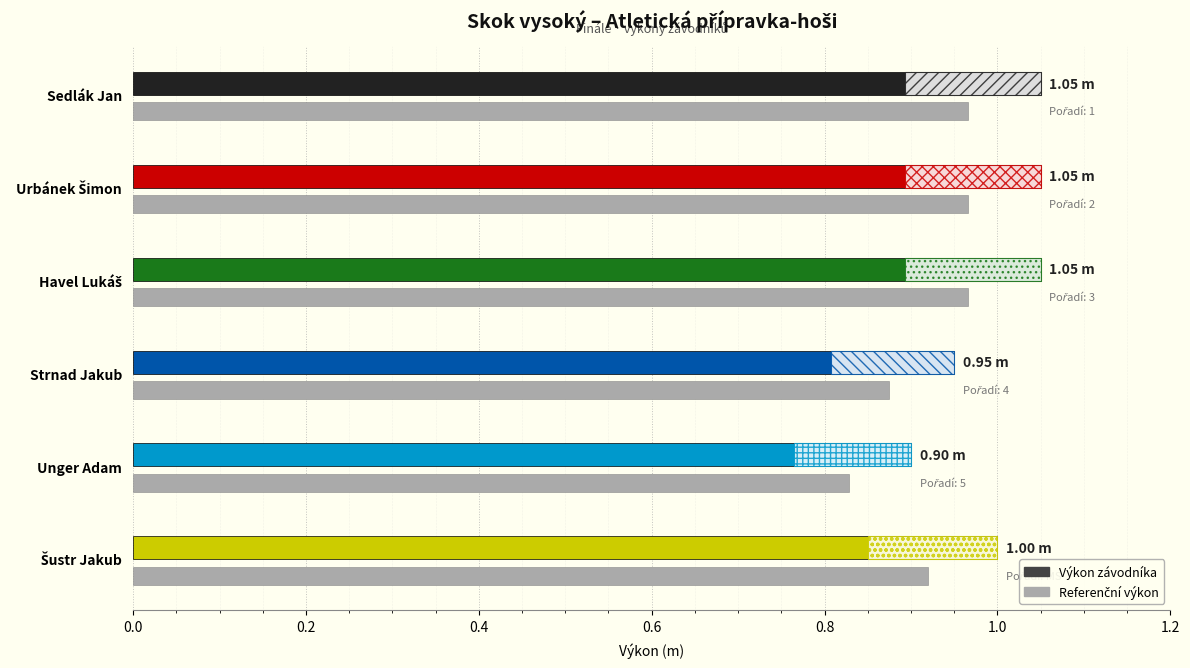

What is the difference between the values at Unger Adam and Urbánek Šimon?

0.2